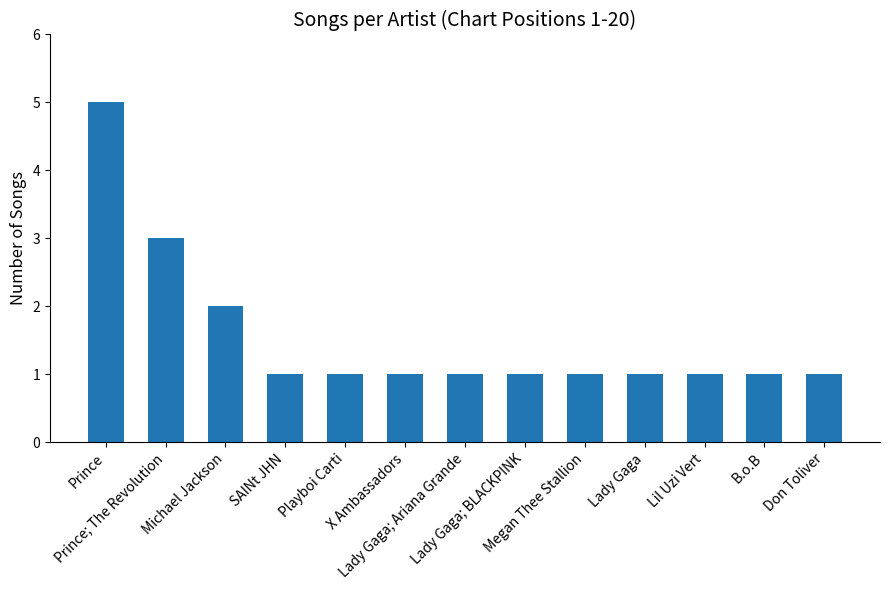

What is the label of the 12th bar from the right?

Prince; The Revolution